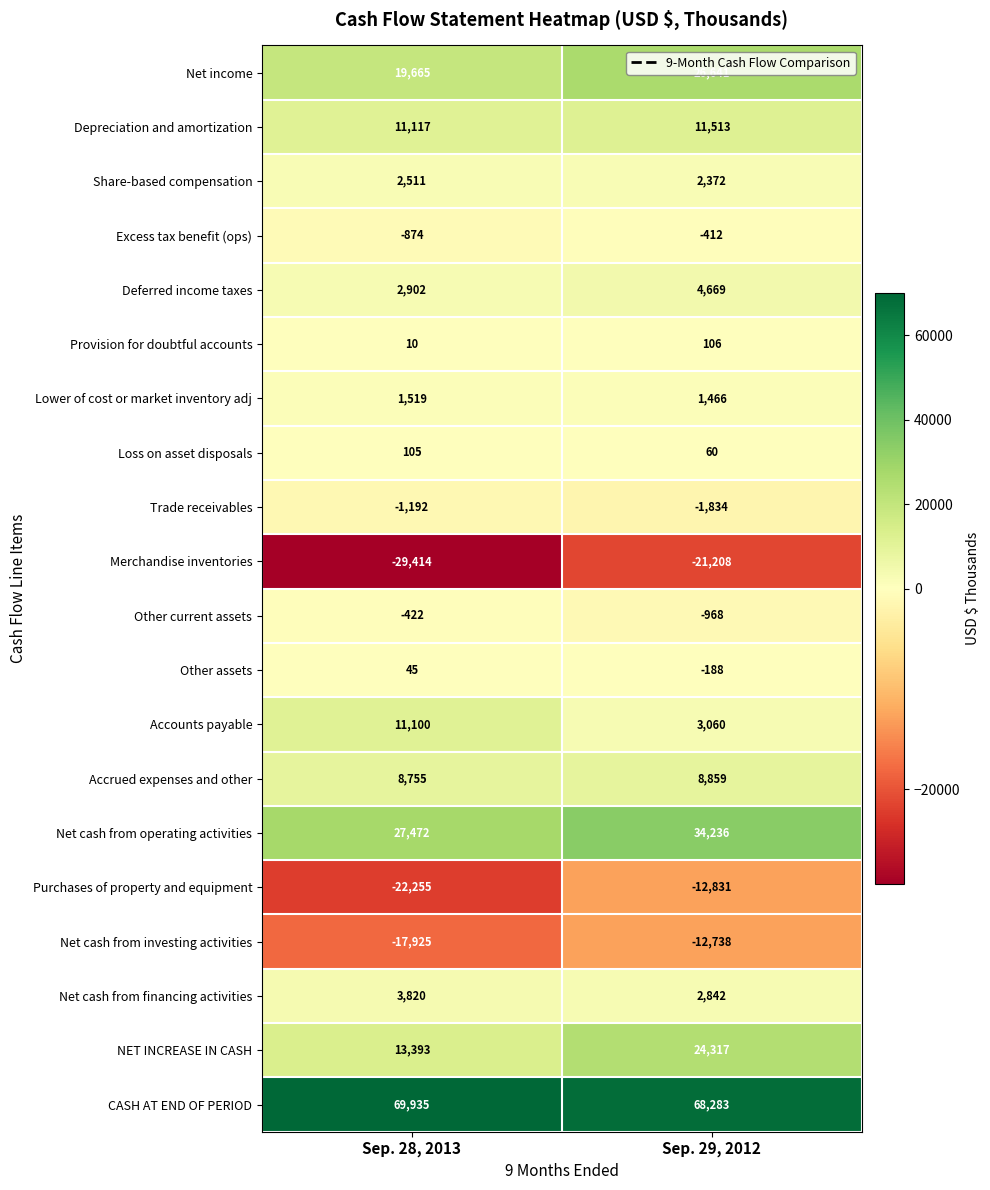

Is it true that Accounts payable equals 3060 at Sep. 29, 2012?

True